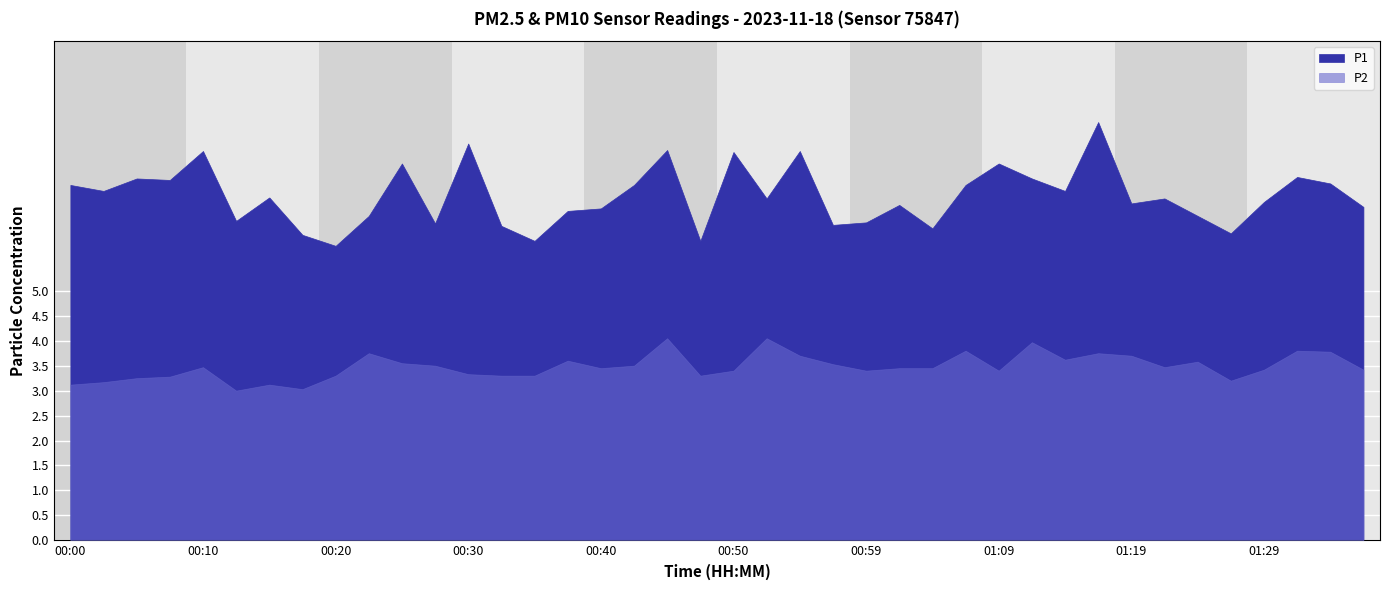

The P1 series shows 7.8 at 00:10. True or false?

True